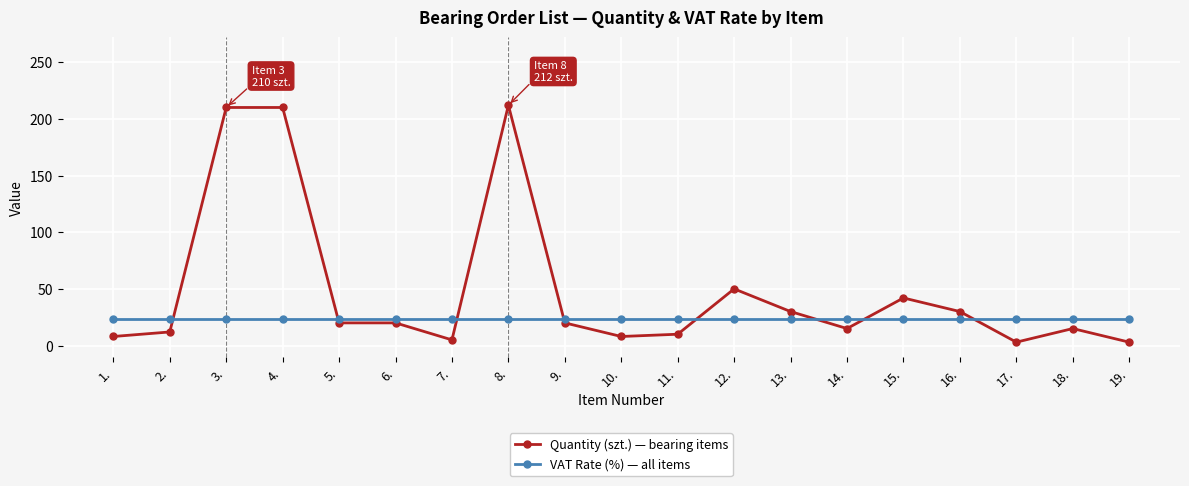

What is the label of the 11th point from the left?

11.